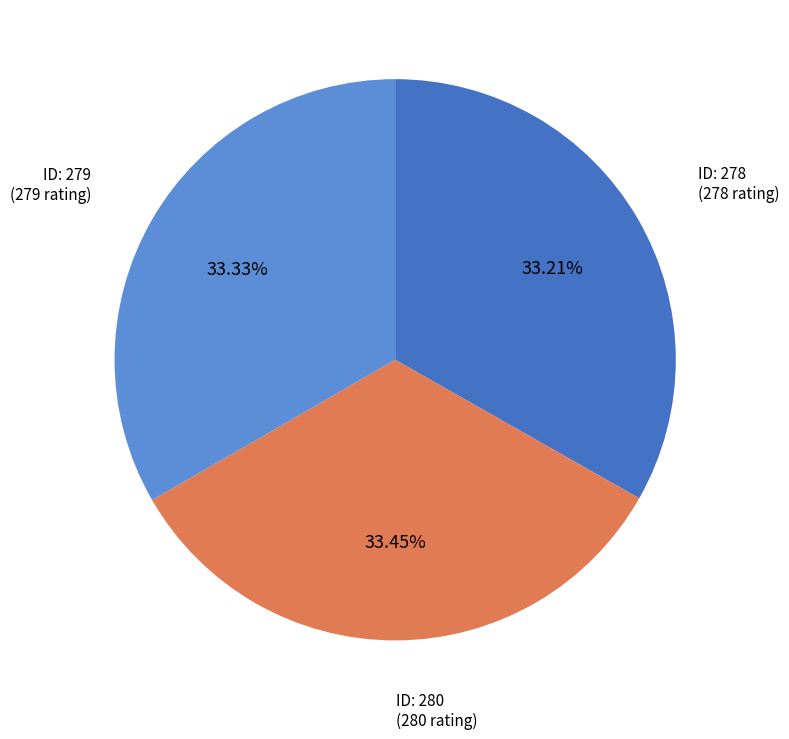

Count the number of slices in the pie.

3